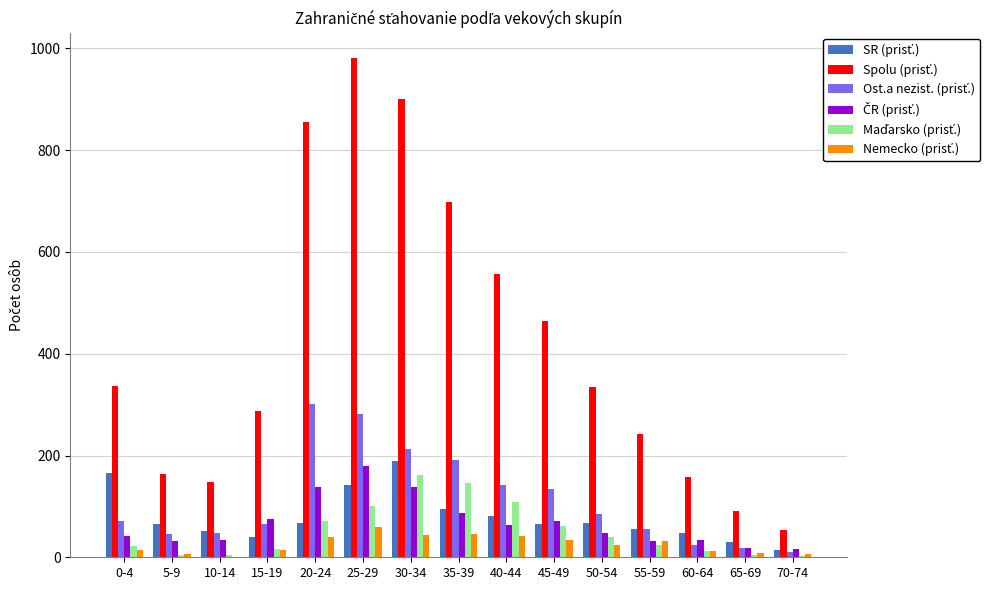

What is the spread (max minus min) of values at 35-39?

652